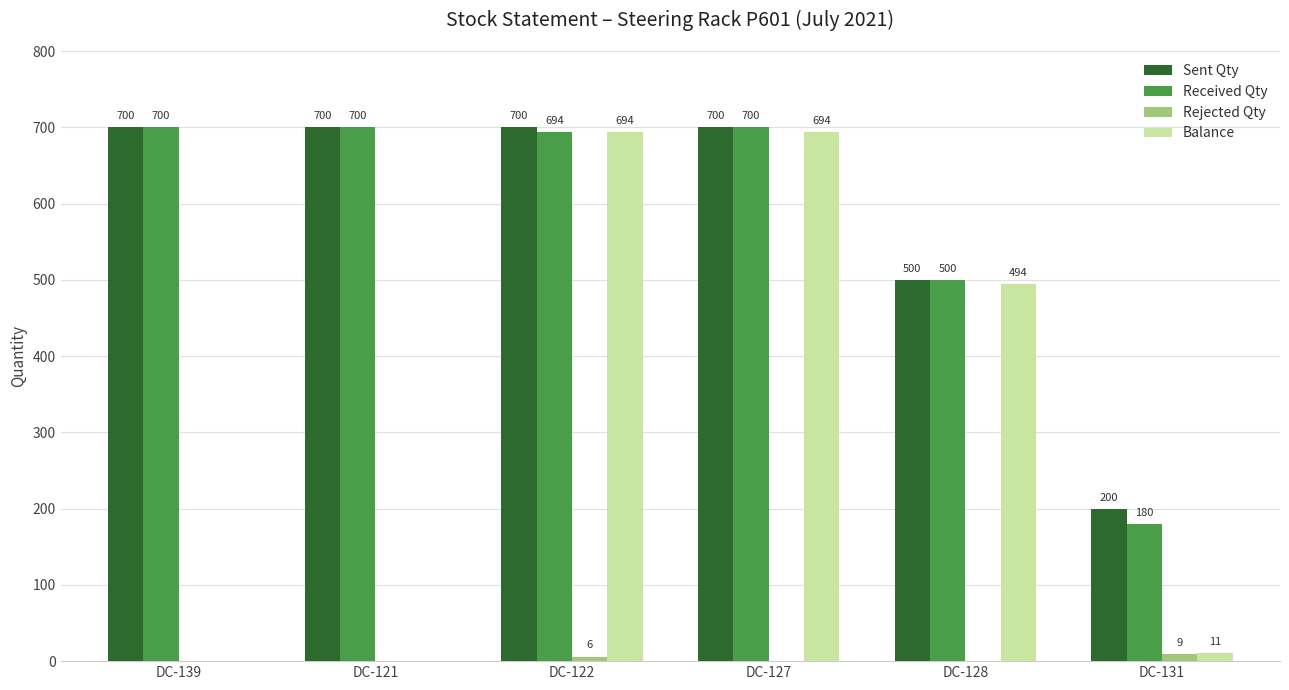

What is the sum of the Balance values at DC-128 and DC-139?

494